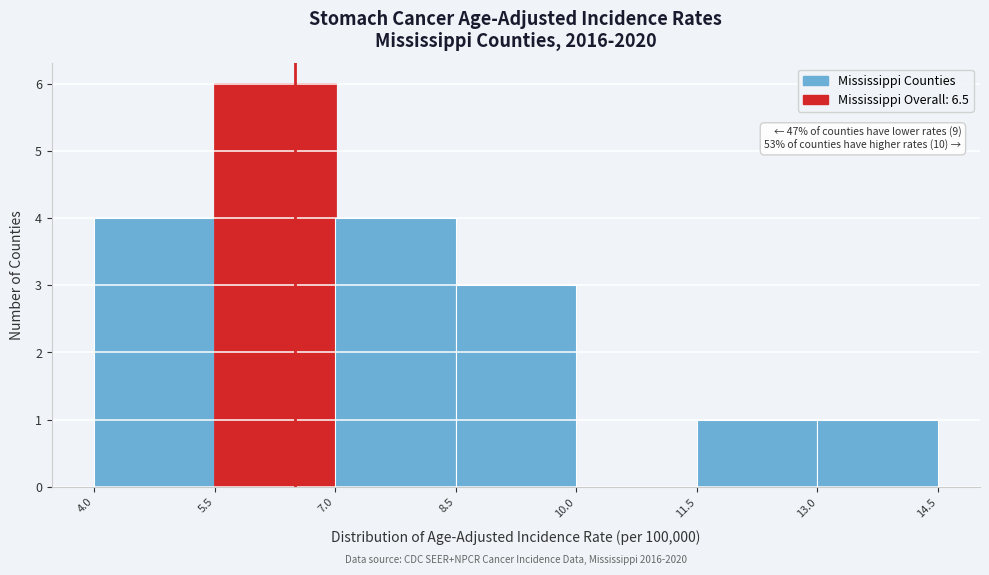

Over which range of the x-axis is the bar tallest?

5.5 to 7.0